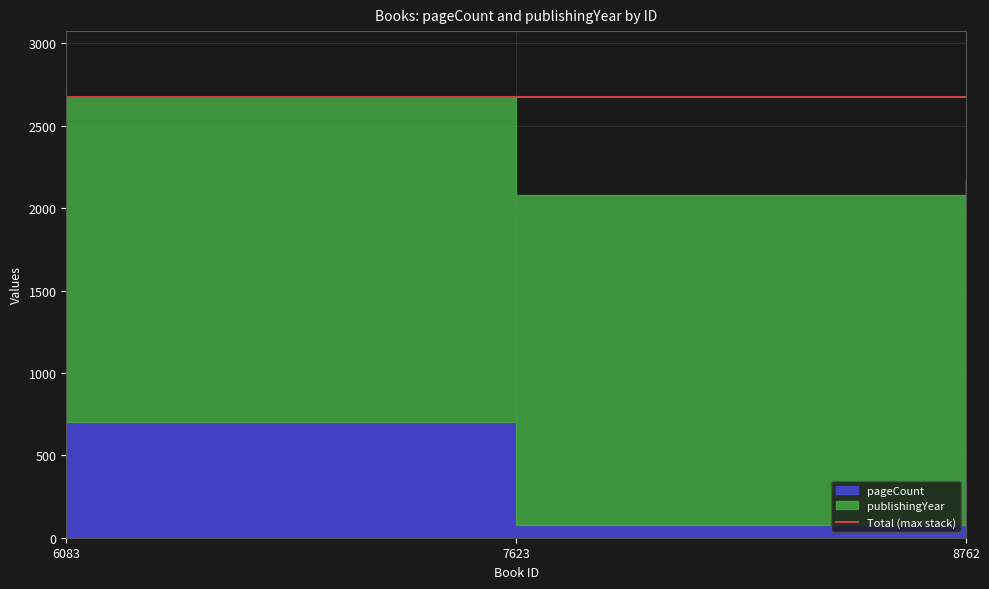

Count the number of data series in this chart.

2